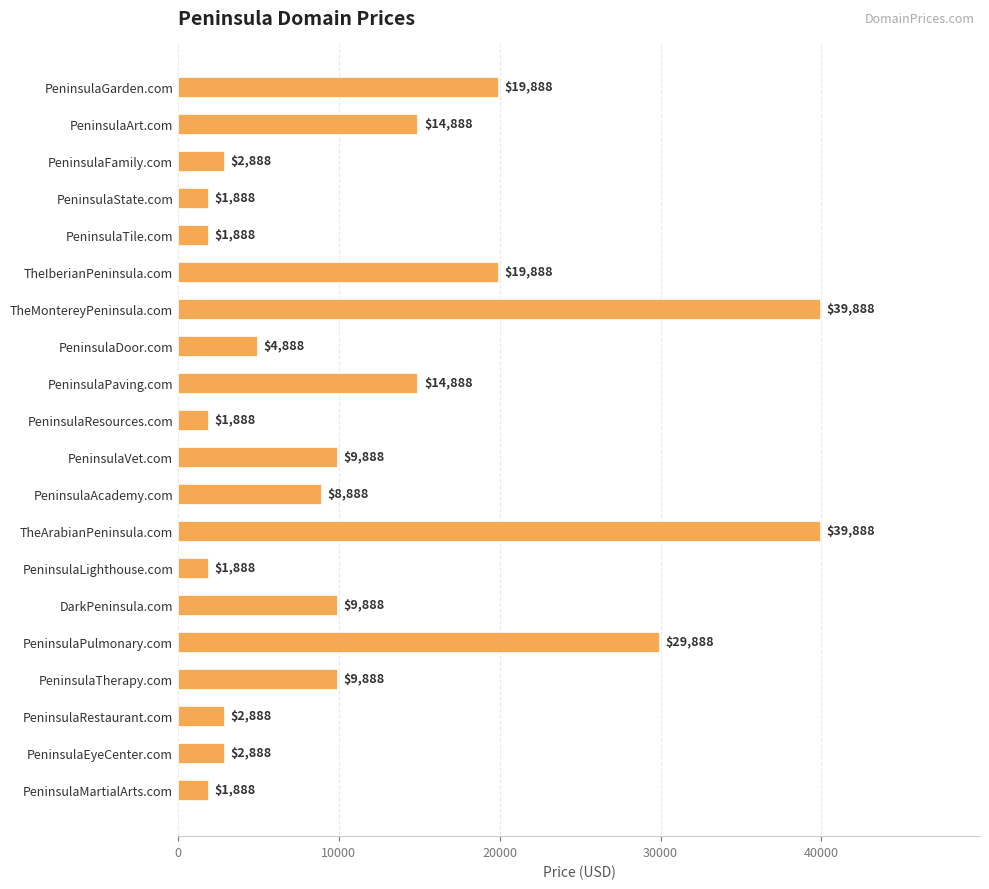

Are the bars horizontal?

Yes